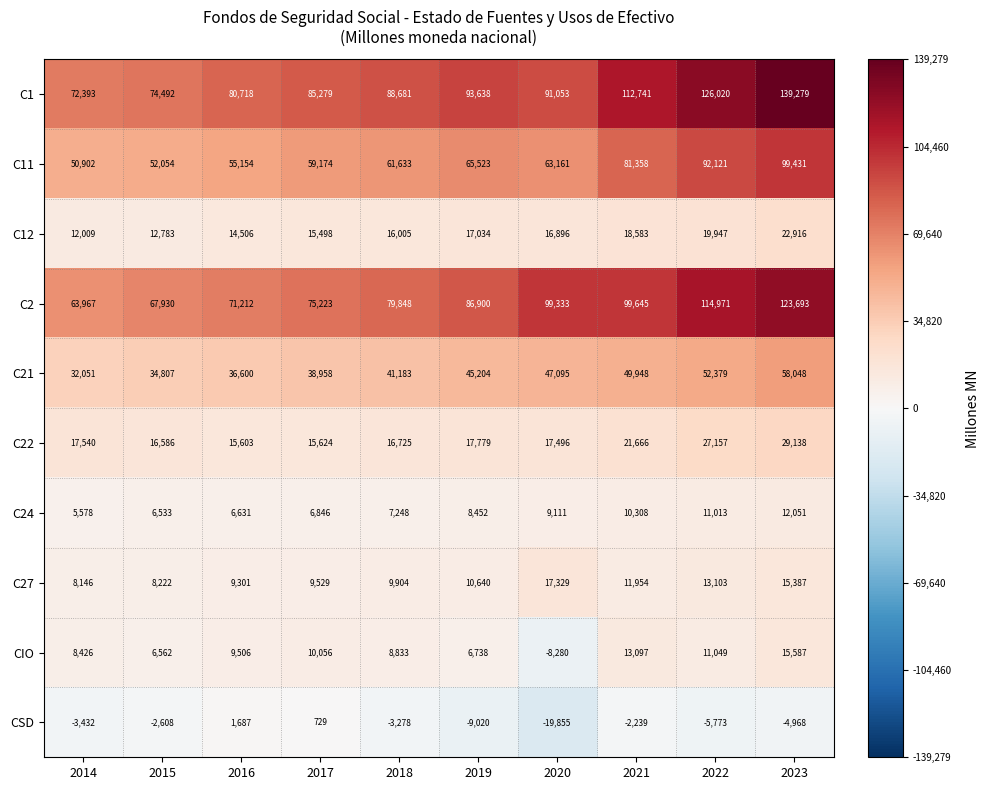

What is the difference between the second highest and minimum values in the C22 series?

11554